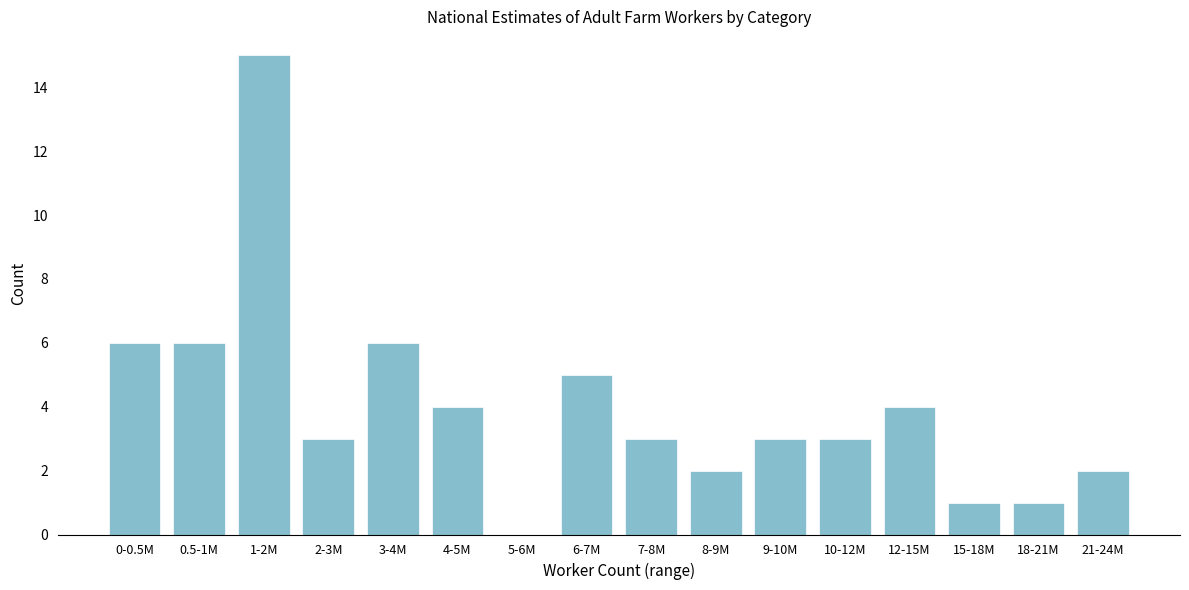

Reading left to right, list all the values displayed in this chart.

0-0.5M=6	0.5-1M=6	1-2M=15	2-3M=3	3-4M=6	4-5M=4	5-6M=0	6-7M=5	7-8M=3	8-9M=2	9-10M=3	10-12M=3	12-15M=4	15-18M=1	18-21M=1	21-24M=2